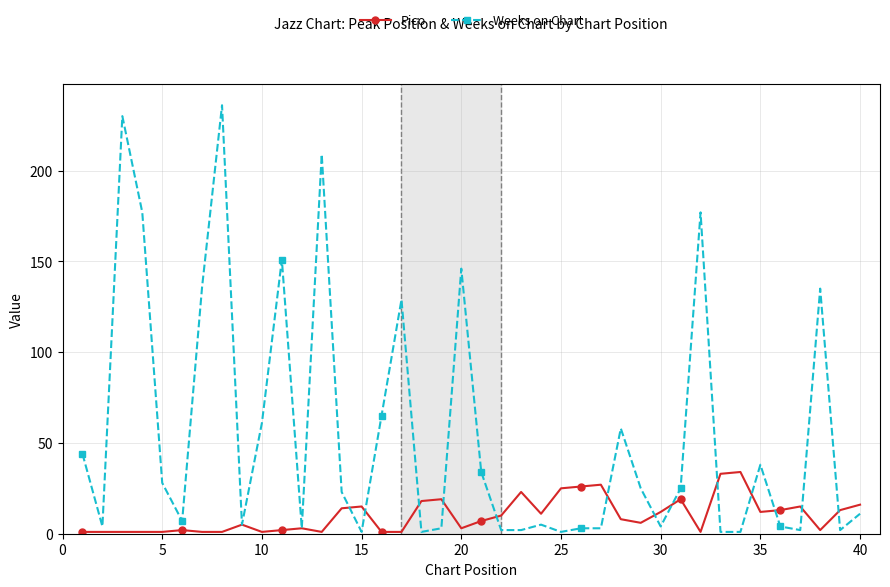

At how many categories does at least one series exceed 191?

3